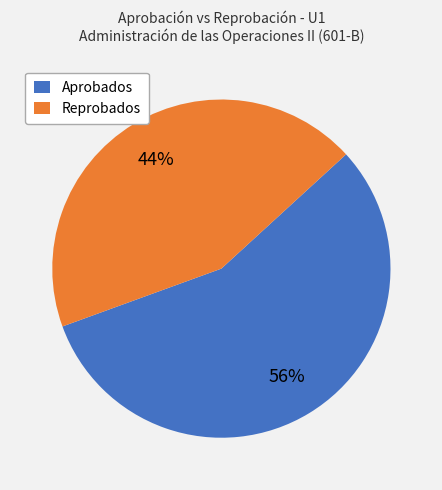

Do Aprobados and Reprobados together represent more than half of the pie?

Yes